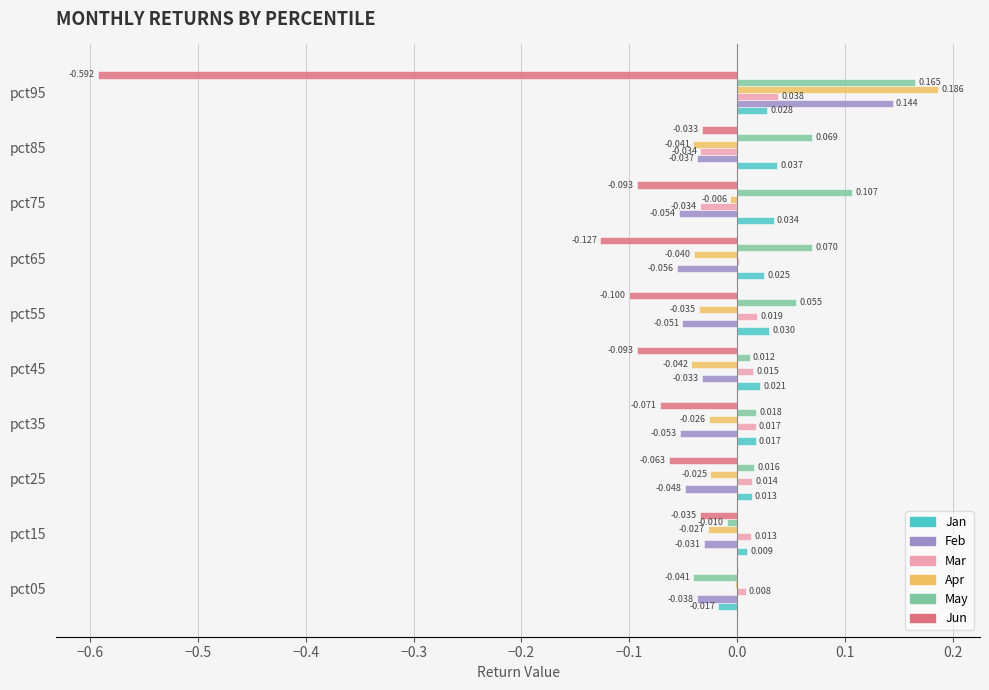

Between pct15 and pct25, which series saw the biggest shift?

Jun